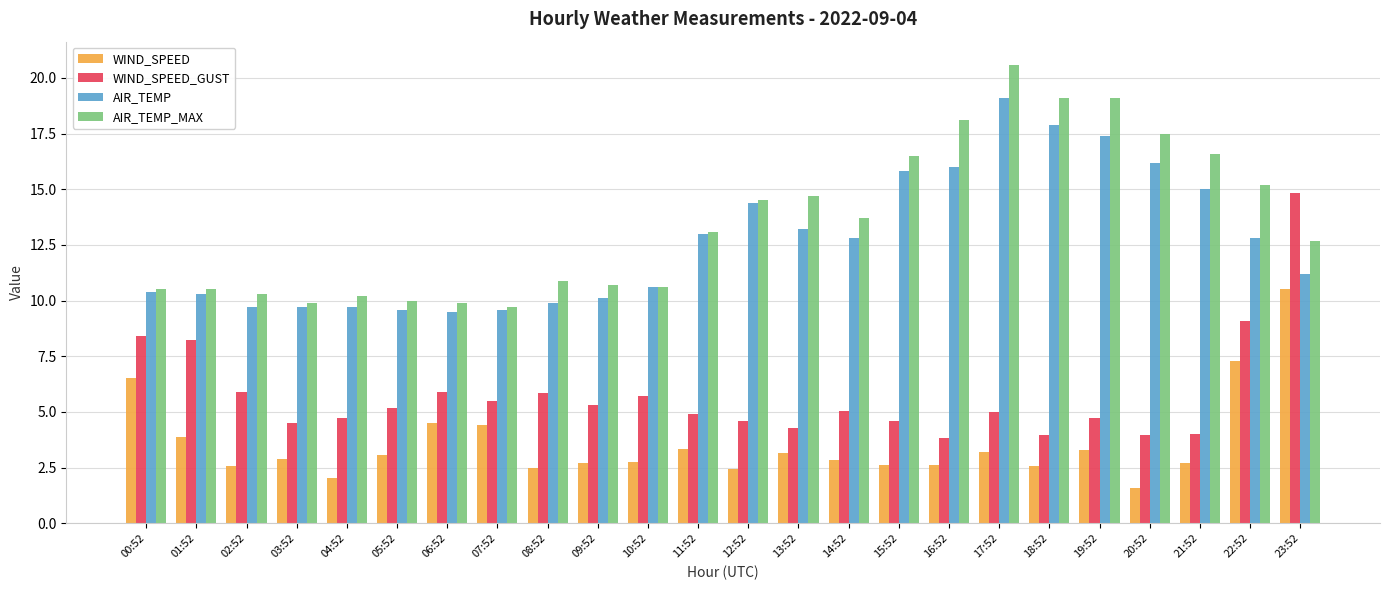

What is the difference between the maximum and second lowest values in the WIND_SPEED_GUST series?

10.9